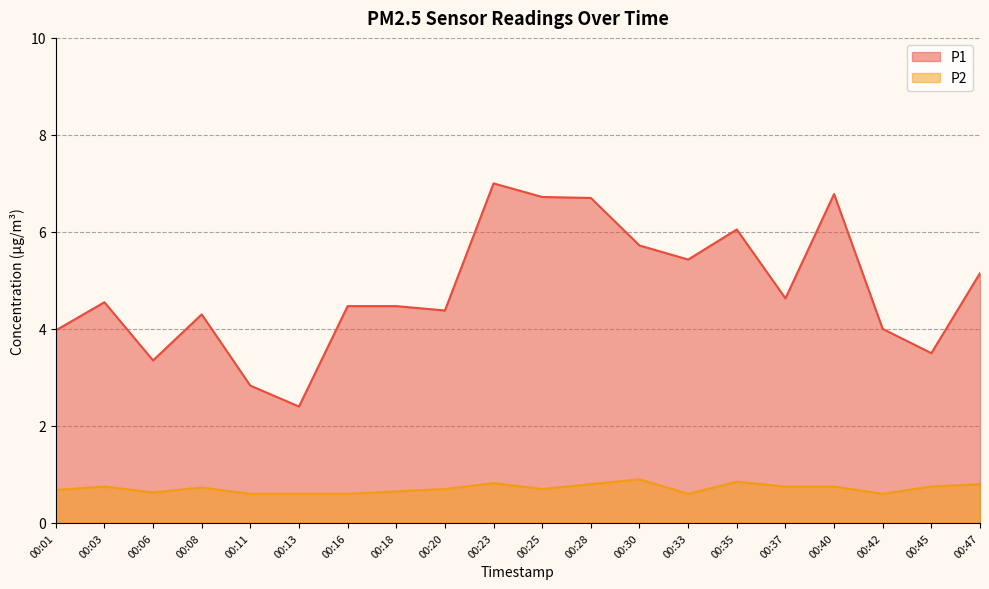

Which series changed the most between 00:06 and 00:13?

P1